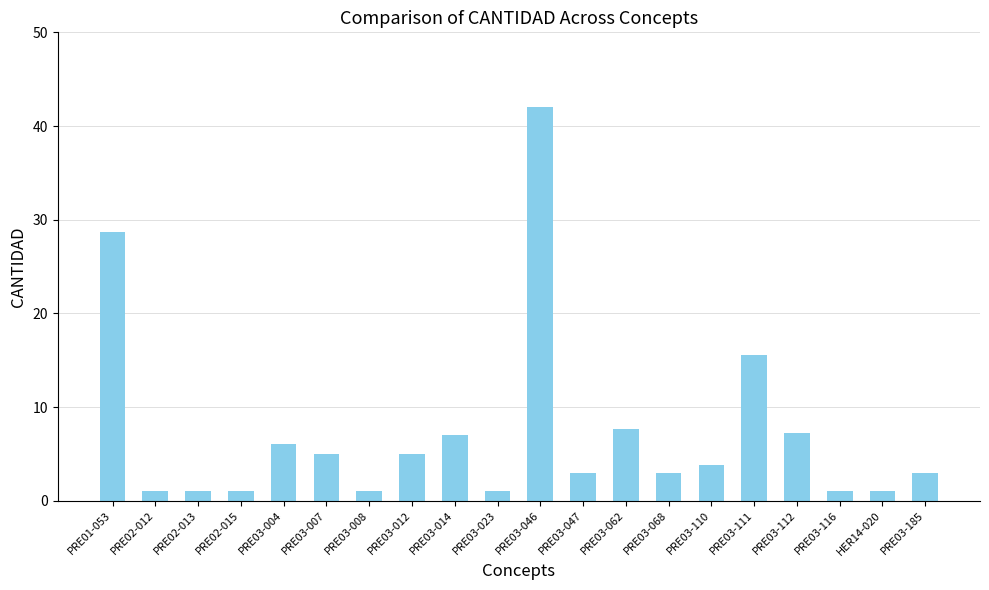

Reading left to right, list all the values displayed in this chart.

28.7	1.0	1.0	1.0	6.0	5.0	1.0	5.0	7.0	1.0	42.0	3.0	7.7	3.0	3.8	15.6	7.3	1.0	1.0	3.0